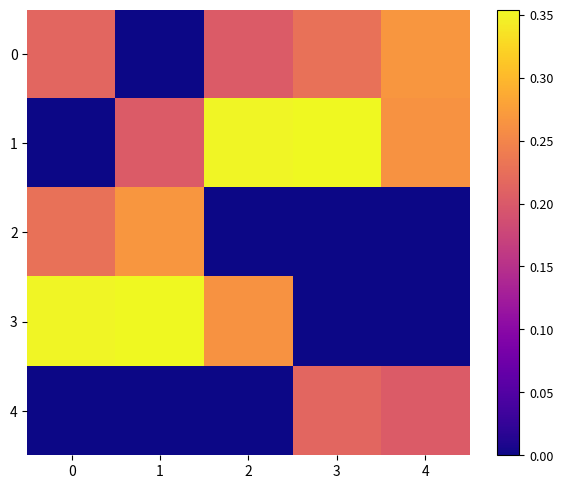

How many distinct data groups are displayed?

5